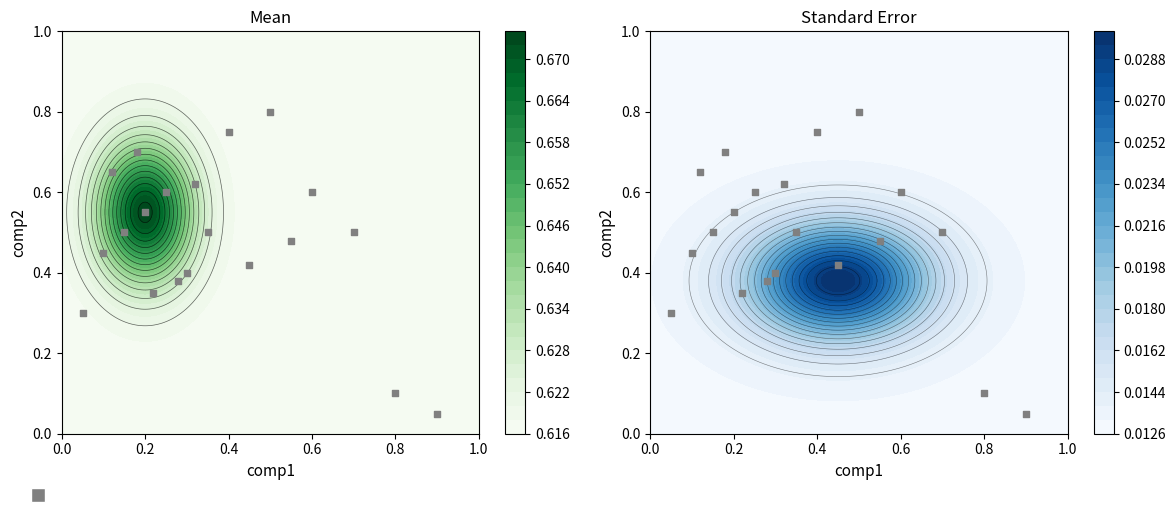

How many data points does each series have?

20